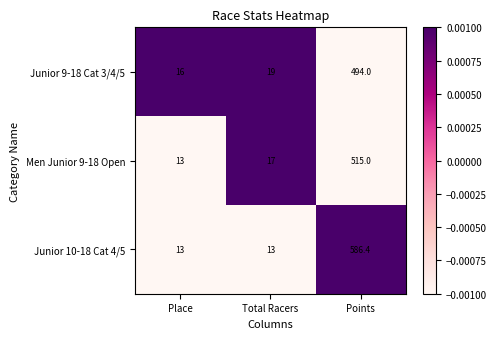

List the series in order of their peak value, lowest first.

Junior 9-18 Cat 3/4/5, Men Junior 9-18 Open, Junior 10-18 Cat 4/5